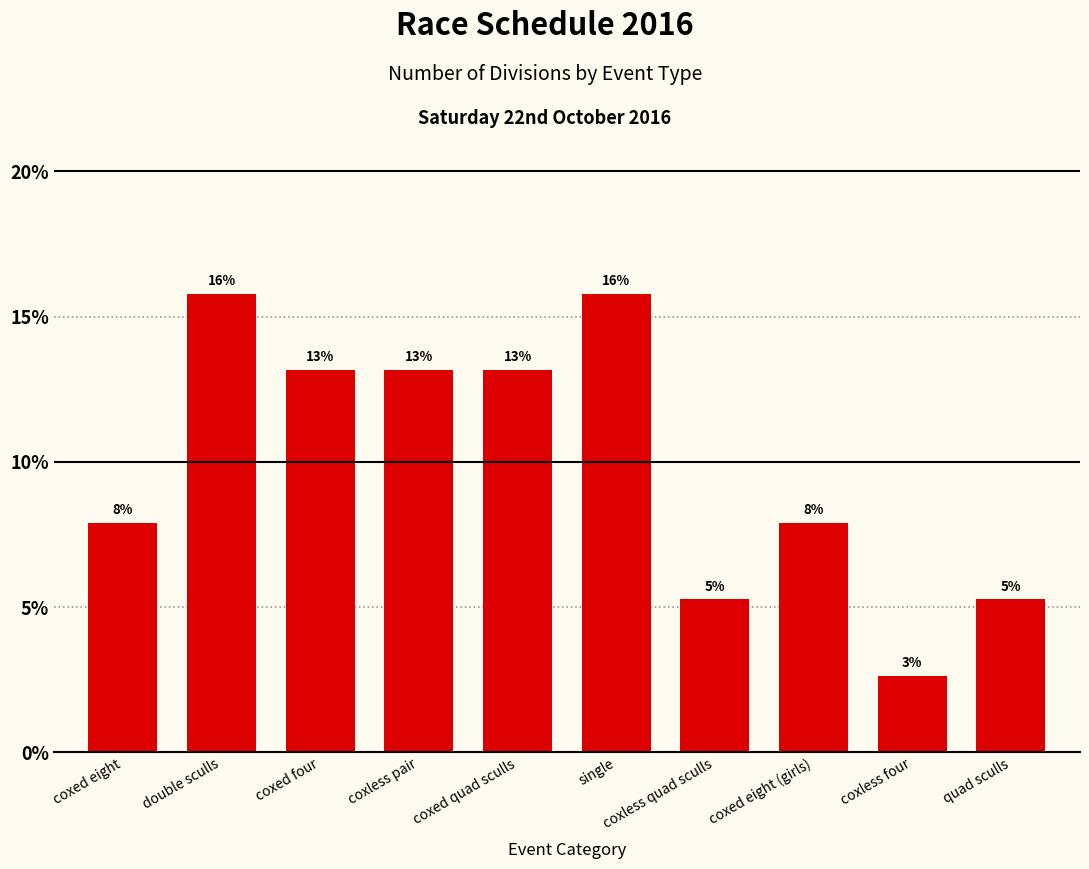

Are the bars horizontal?

No